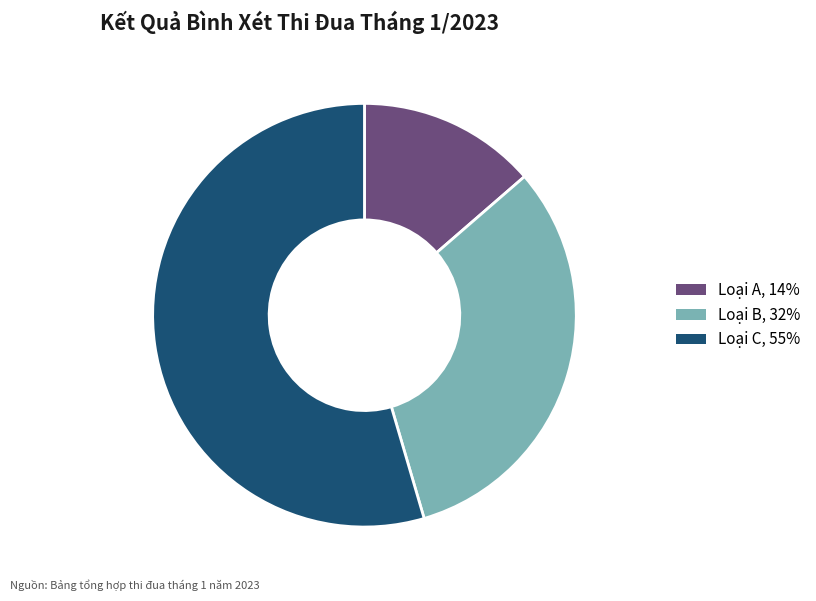

Does any single category account for the majority?

Yes